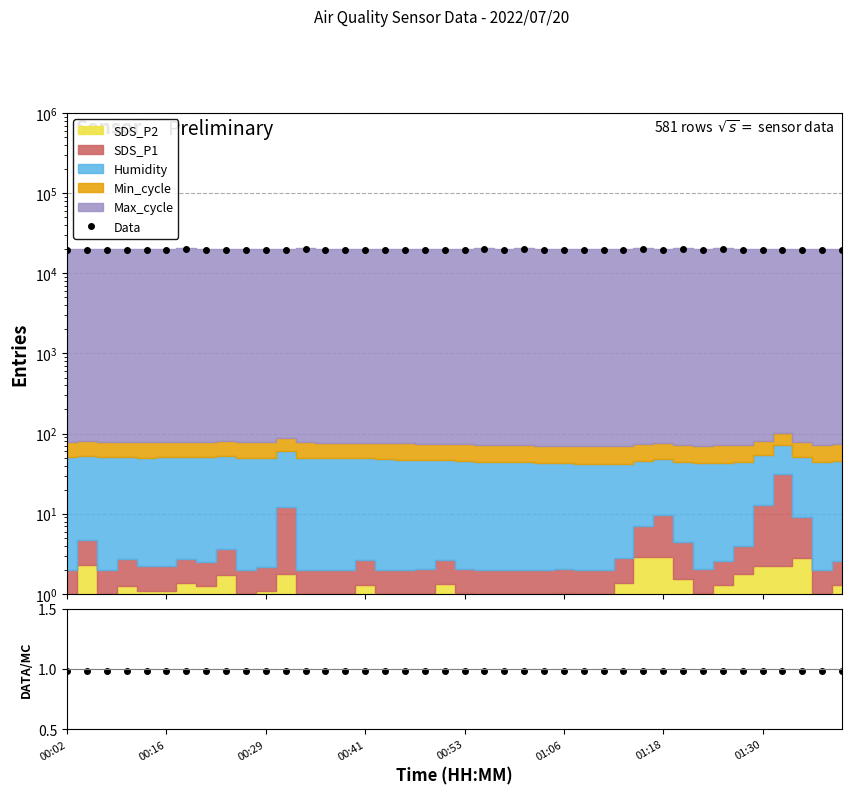

True or false: Data/Stack and Data intersect in this chart.

False